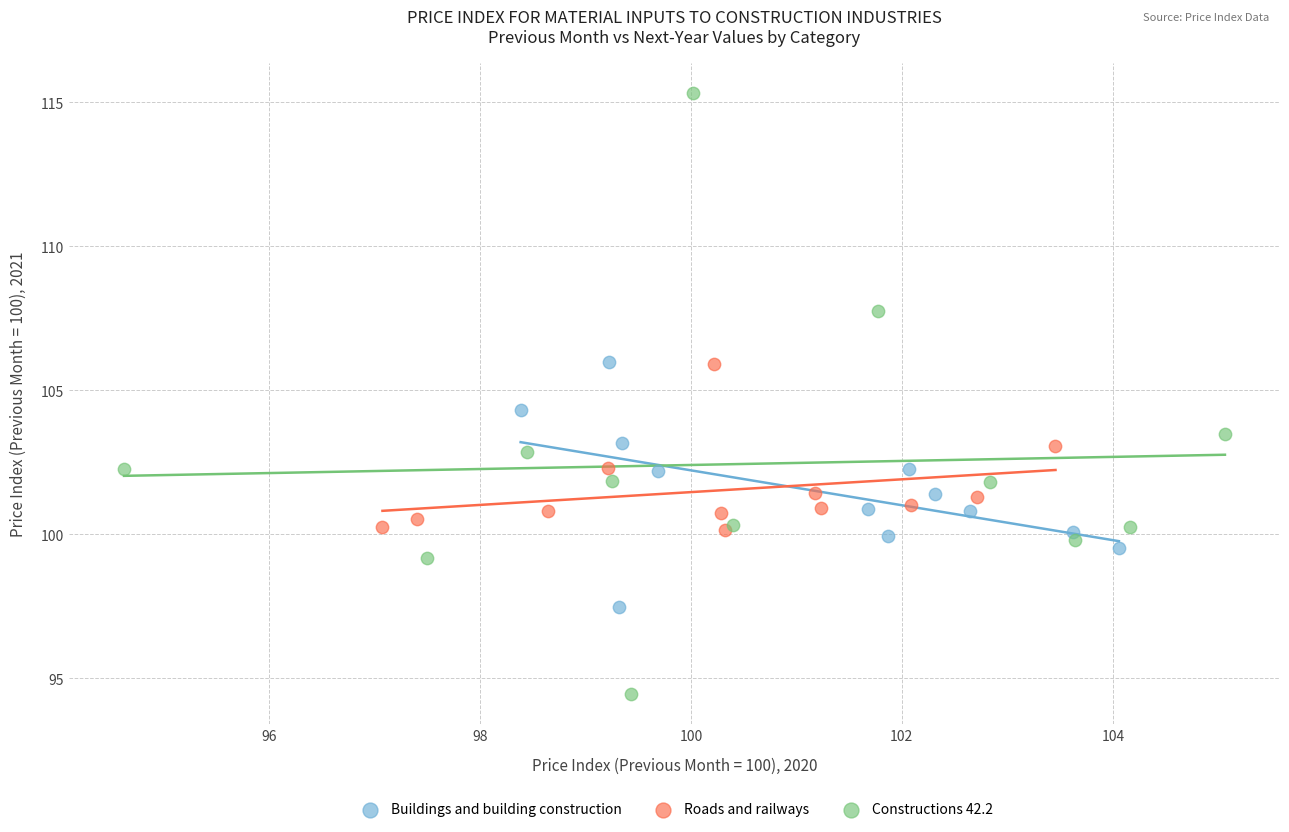

Which series contains the lowest Y value?

Constructions 42.2